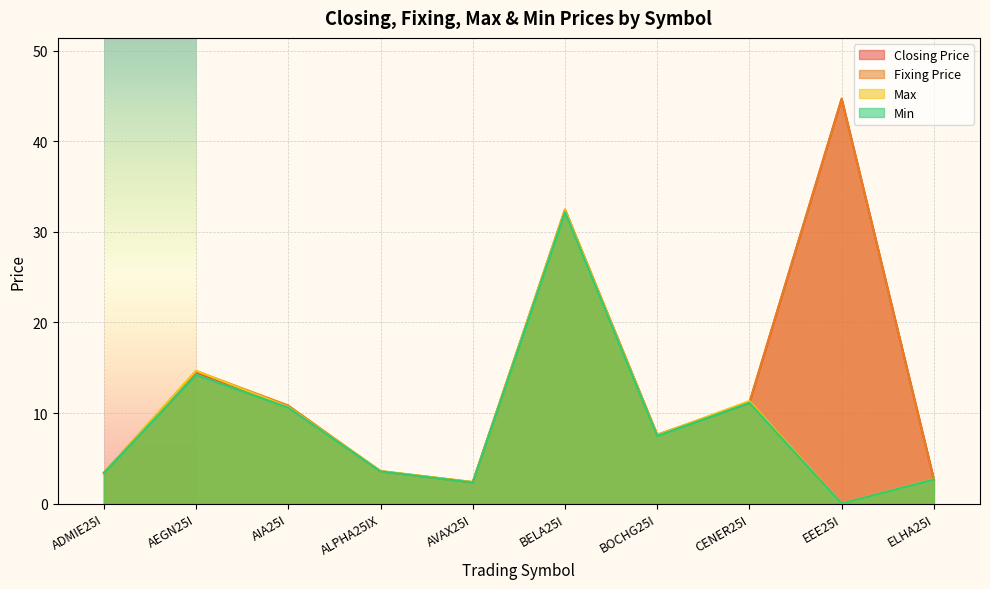

Which series has the largest total across all categories?

Fixing Price